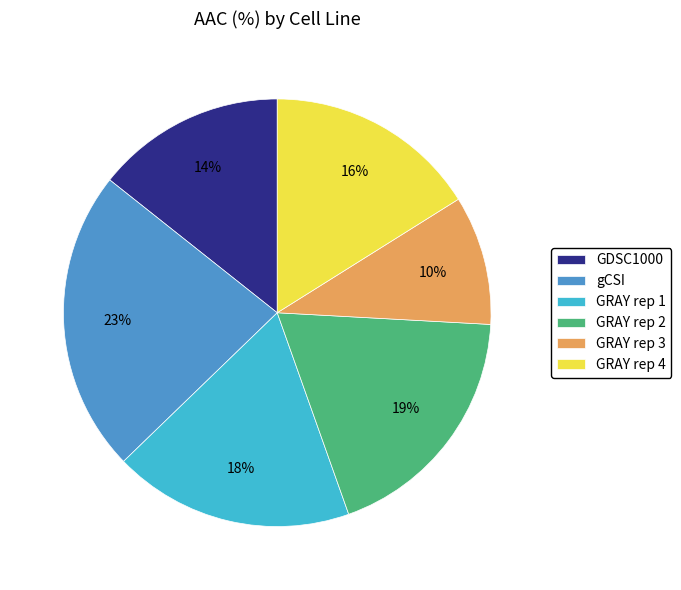

How many slices are in this pie chart?

6